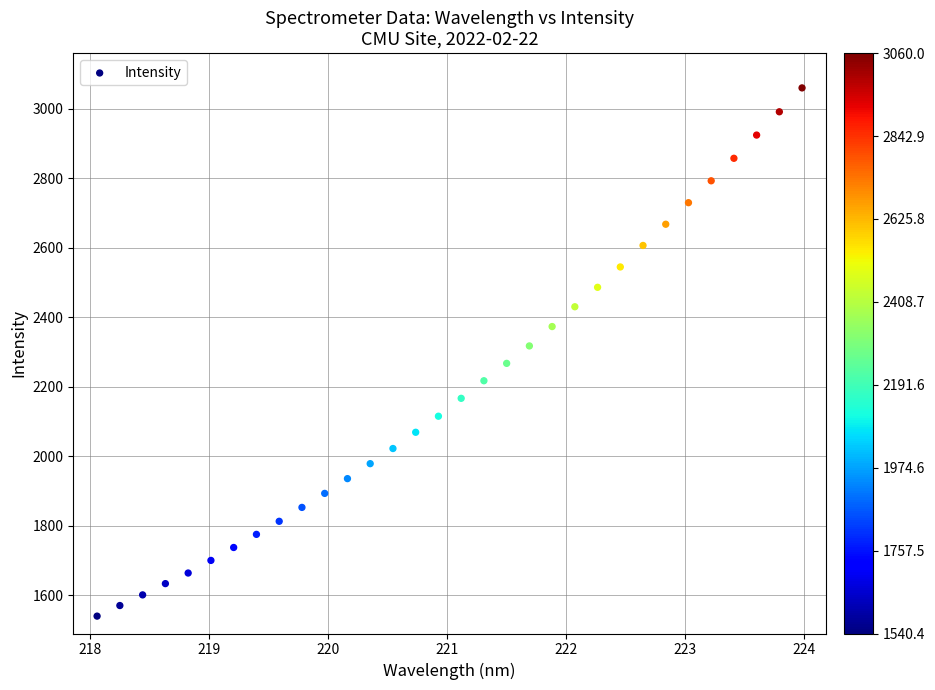

What is the range of Y values (max minus min)?

1519.6